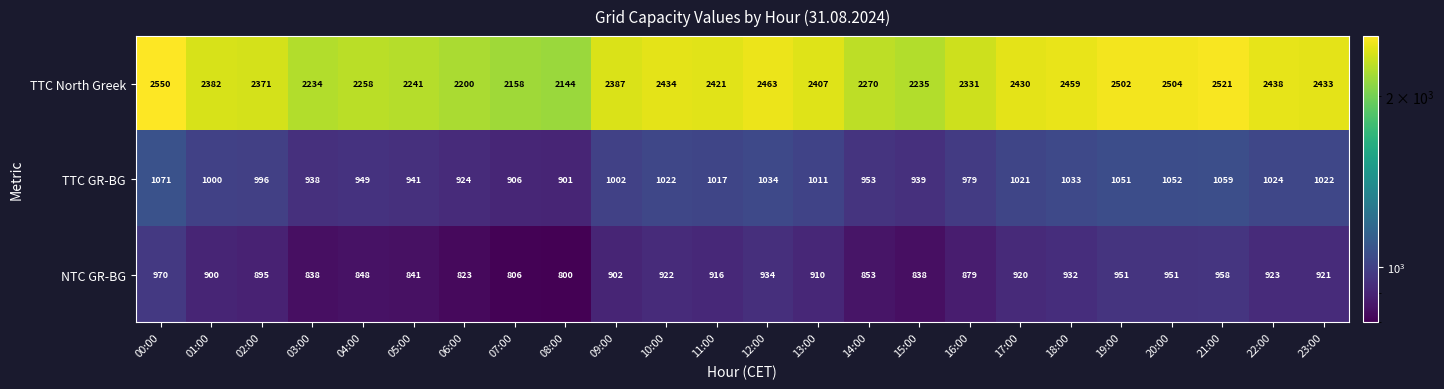

What is the difference between the maximum and minimum values in the TTC North Greek series?

406